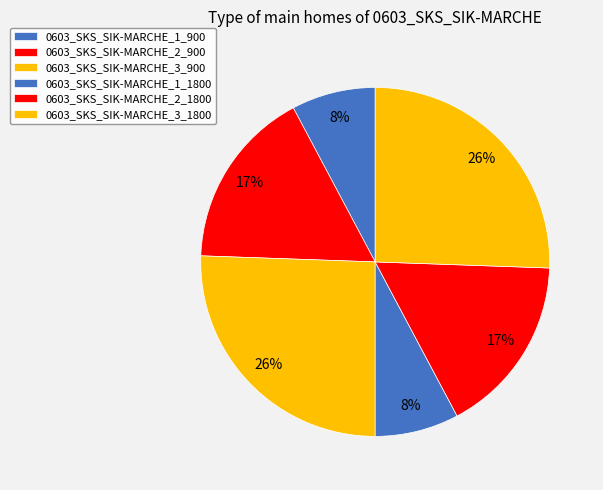

Rank the categories by value from highest to lowest.

0603_SKS_SIK-MARCHE_3_900, 0603_SKS_SIK-MARCHE_3_1800, 0603_SKS_SIK-MARCHE_2_900, 0603_SKS_SIK-MARCHE_2_1800, 0603_SKS_SIK-MARCHE_1_900, 0603_SKS_SIK-MARCHE_1_1800